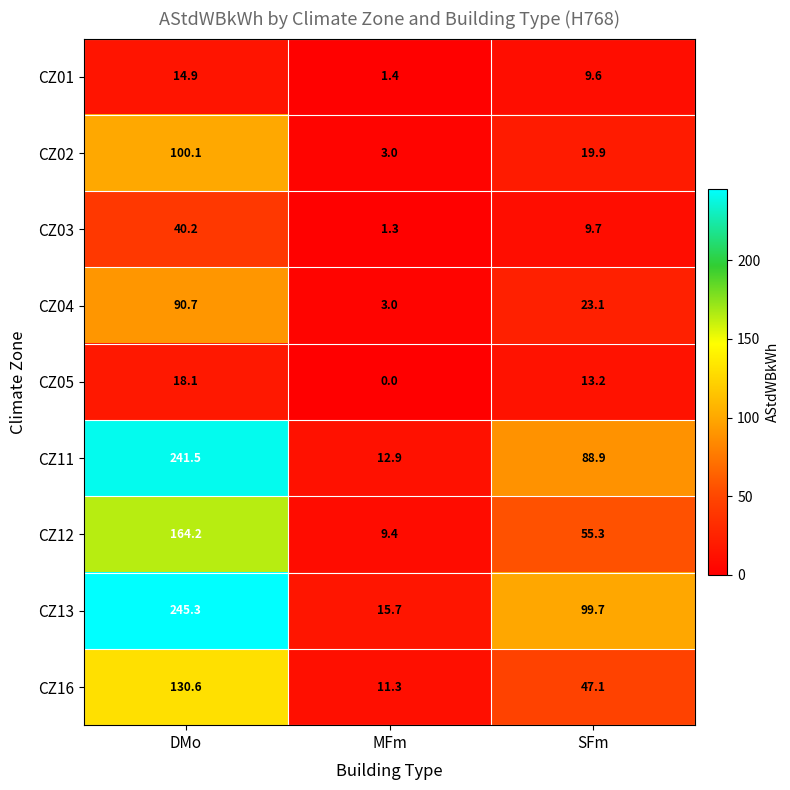

How many series are shown in this chart?

9